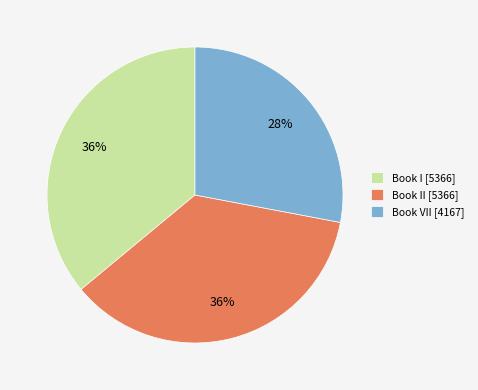

What is the ratio of the value at Book II [5366] to the value at Book I [5366]?

1.0